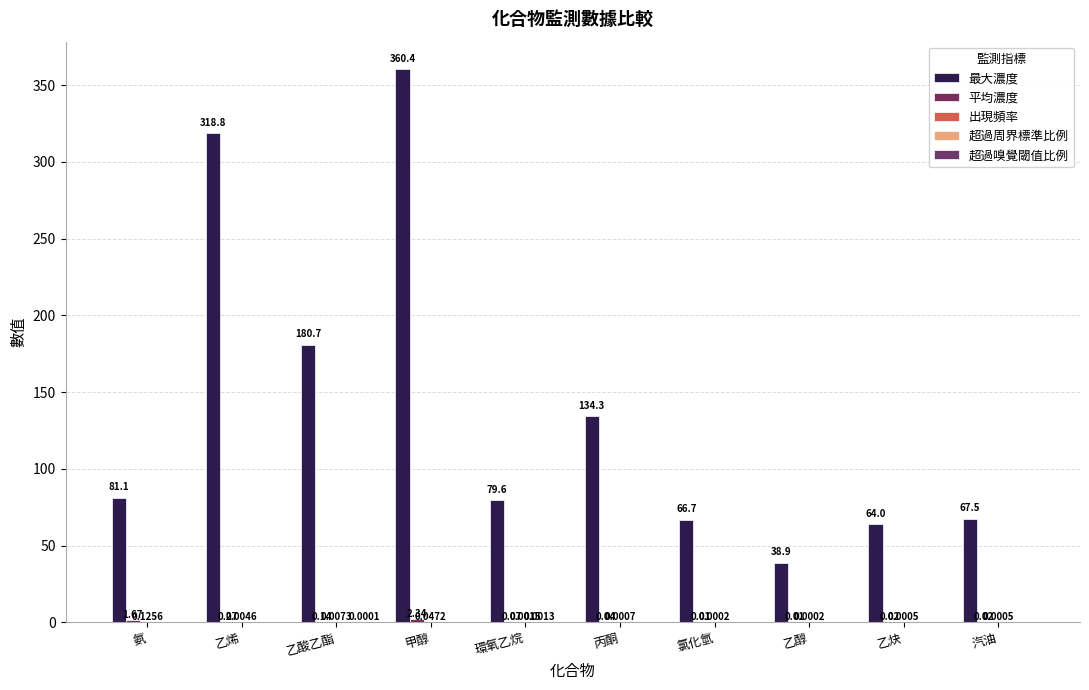

What is the label of the 10th bar from the left?

汽油